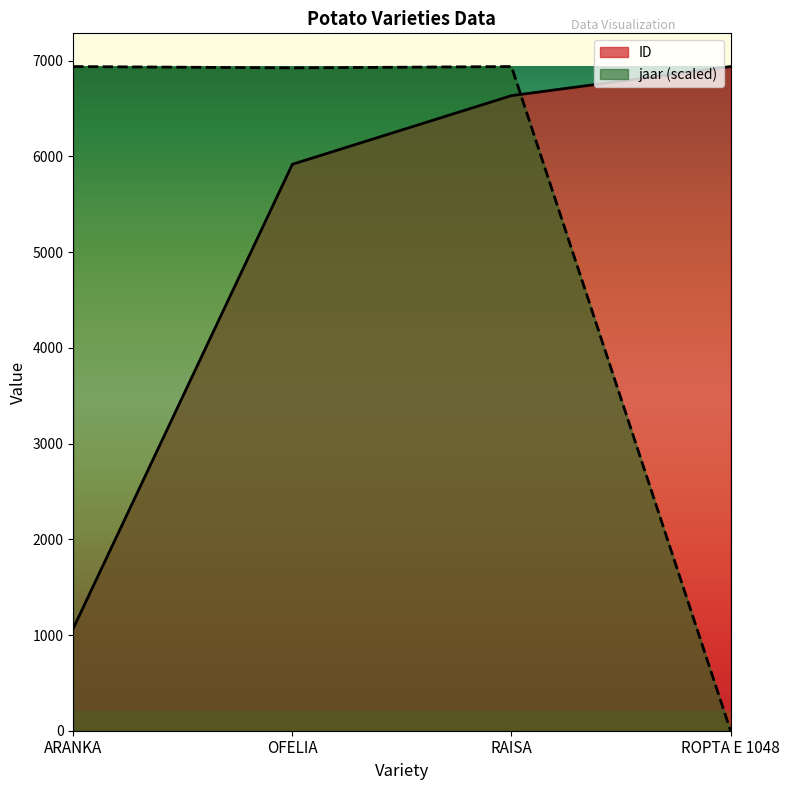

What value does the ID series have at OFELIA?

5918.0